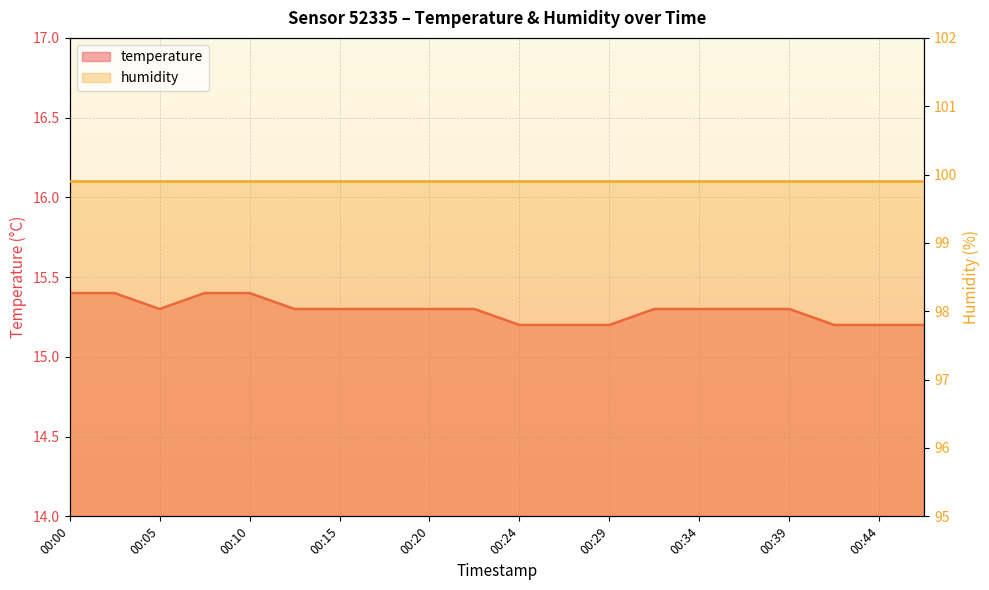

Reading right to left, transcribe all the data shown in this chart.

15.2	15.2	15.2	15.3	15.3	15.3	15.3	15.2	15.2	15.2	15.3	15.3	15.3	15.3	15.3	15.4	15.4	15.3	15.4	15.4